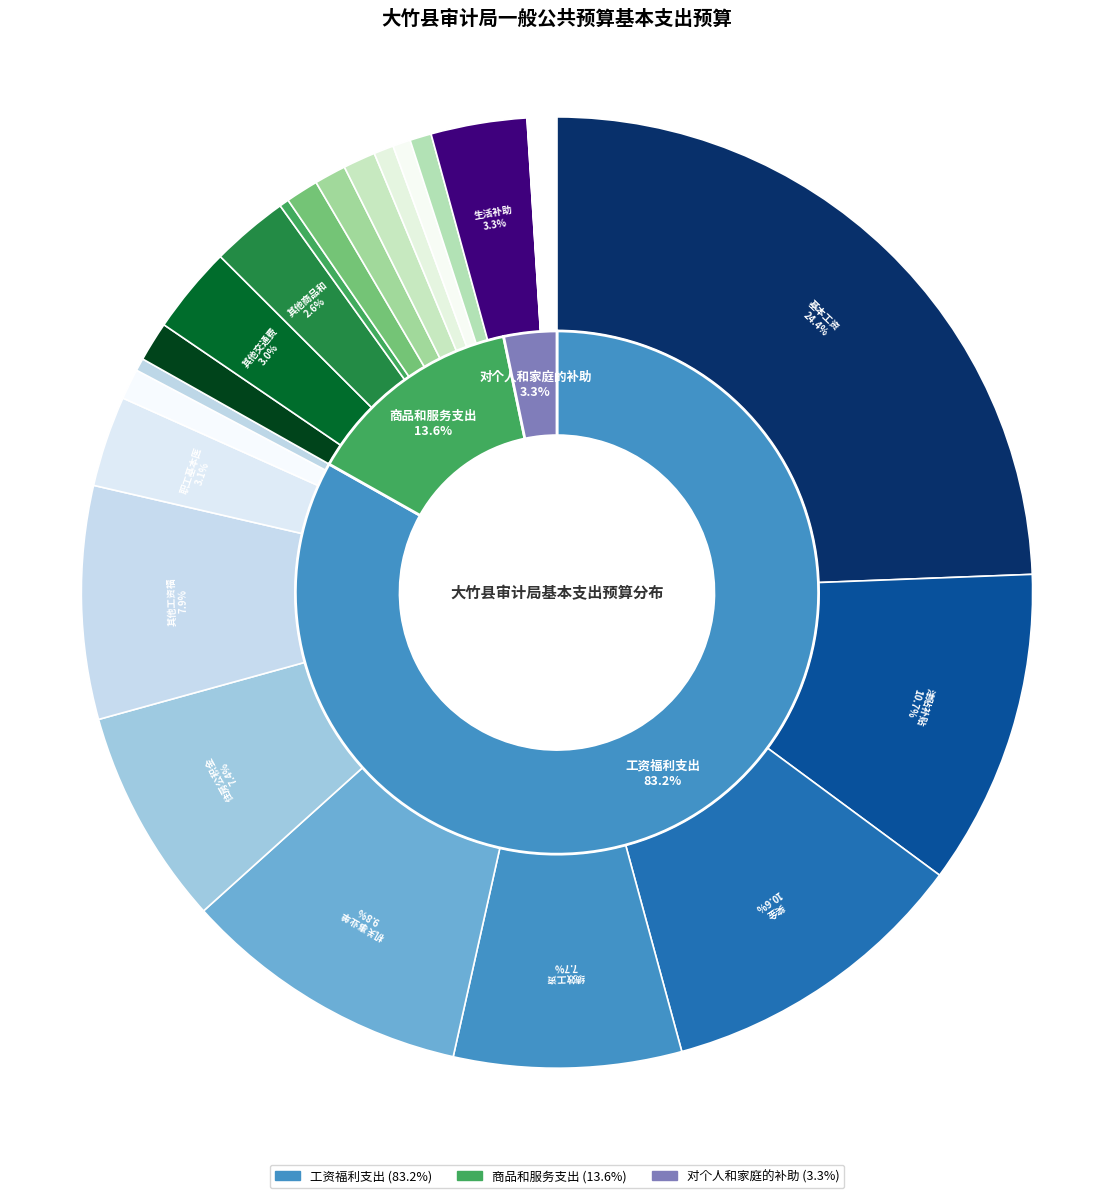

Combined, do 商品和服务支出 and 工资福利支出 account for over 50%?

Yes